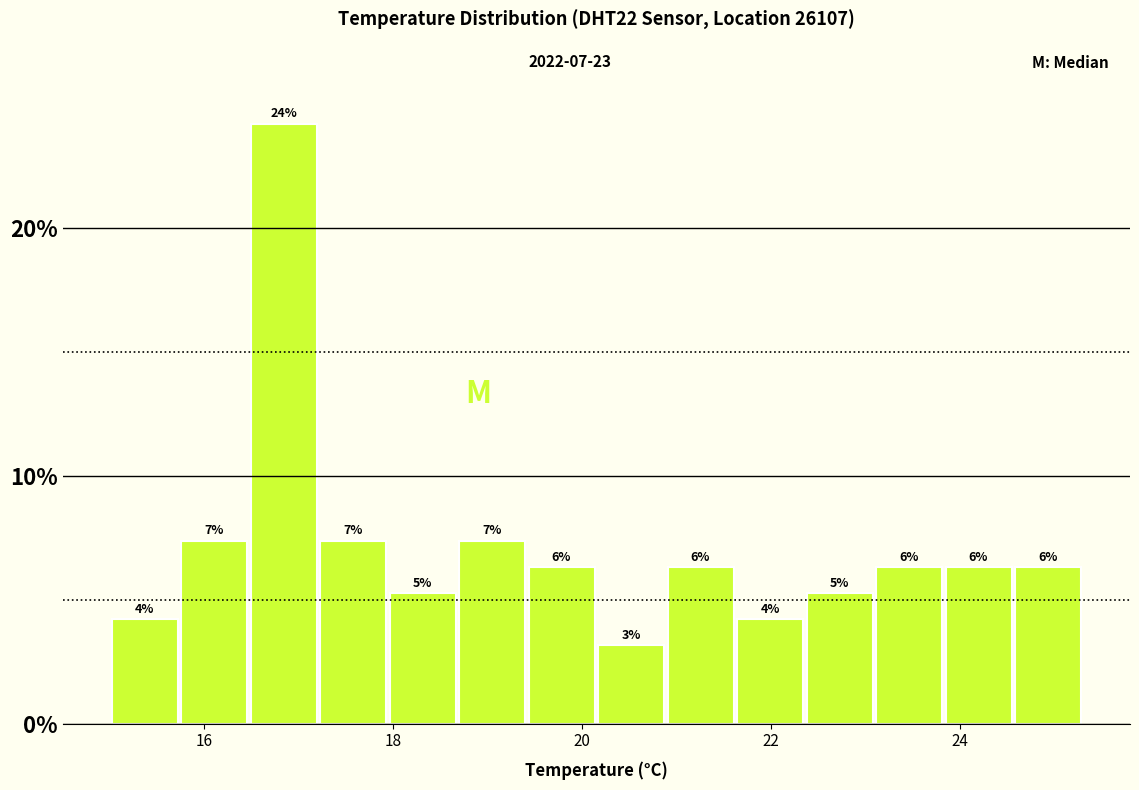

Around what value on the x-axis is the tallest bar? Give the approximate position of its centre, as read against the axis.

16.8